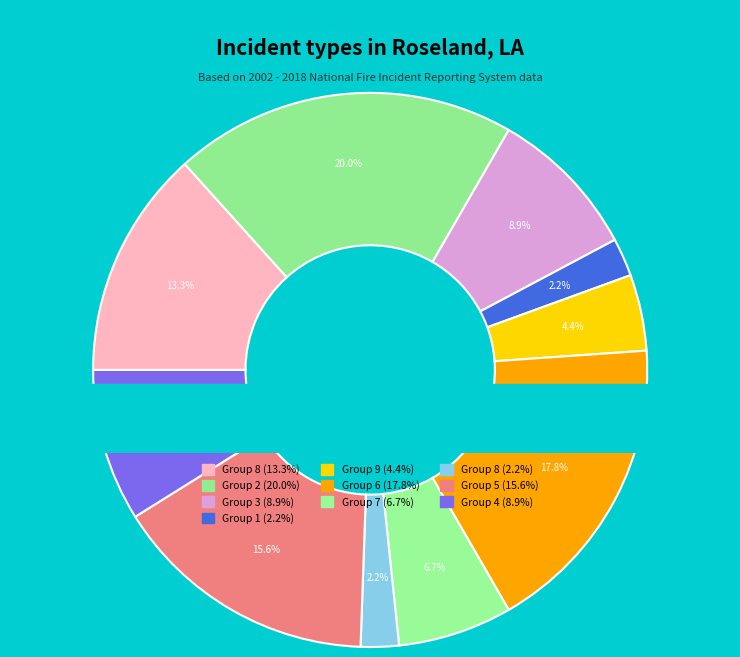

Between 9 and 5, which is larger?

5